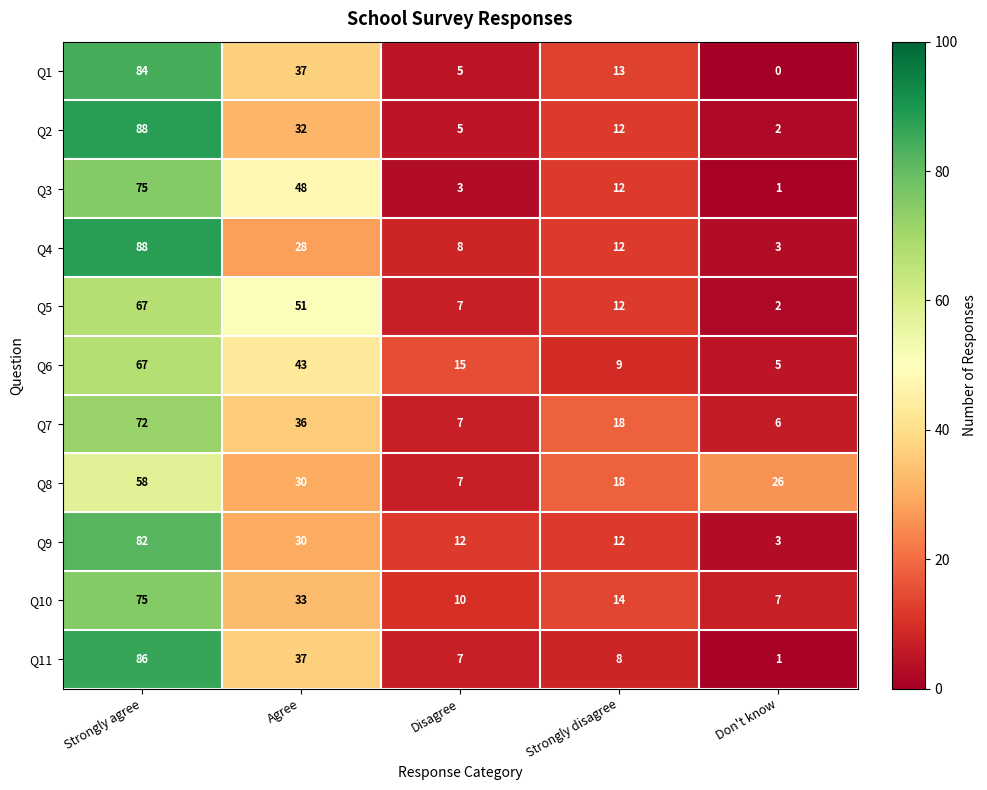

What is the average value of the Q4 series?

28